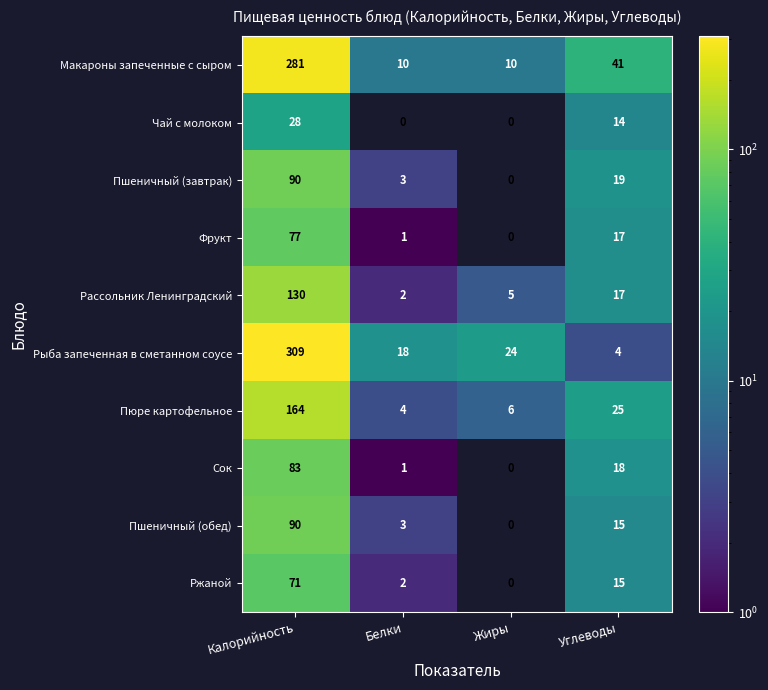

What is the average value of the Рыба запеченная в сметанном соусе series?

89